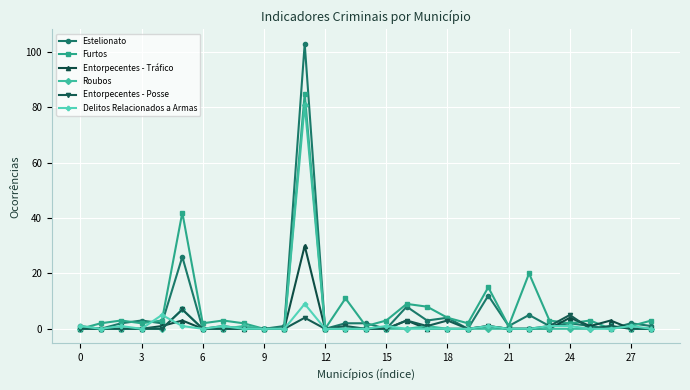

Which series has the widest spread of values?

Estelionato